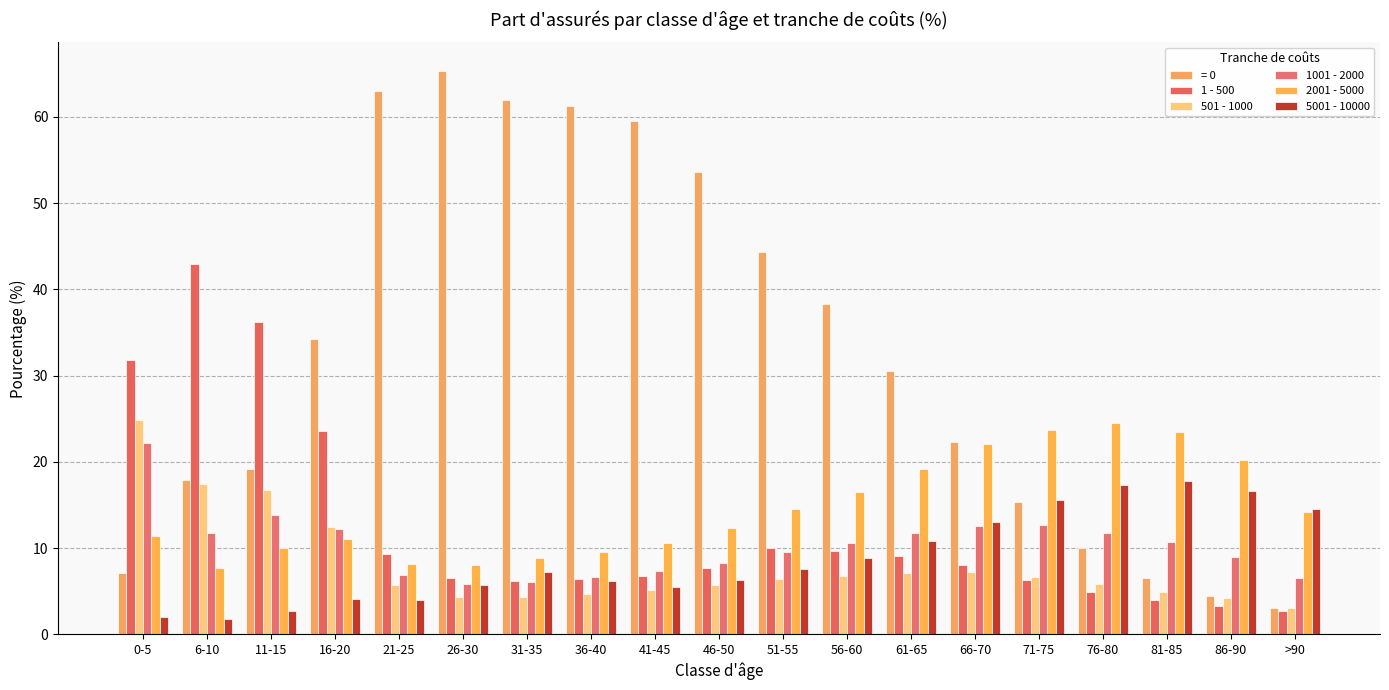

Count the number of data series in this chart.

6